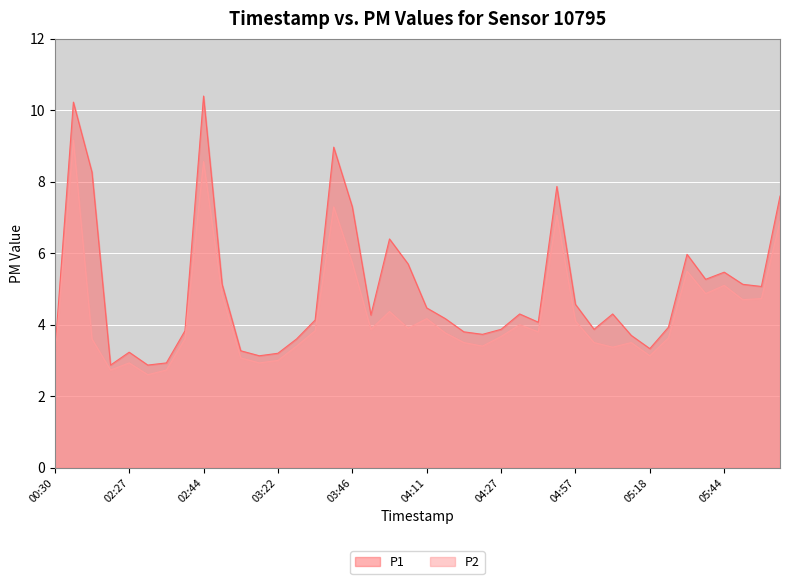

True or false: P2 and P1 intersect in this chart.

False